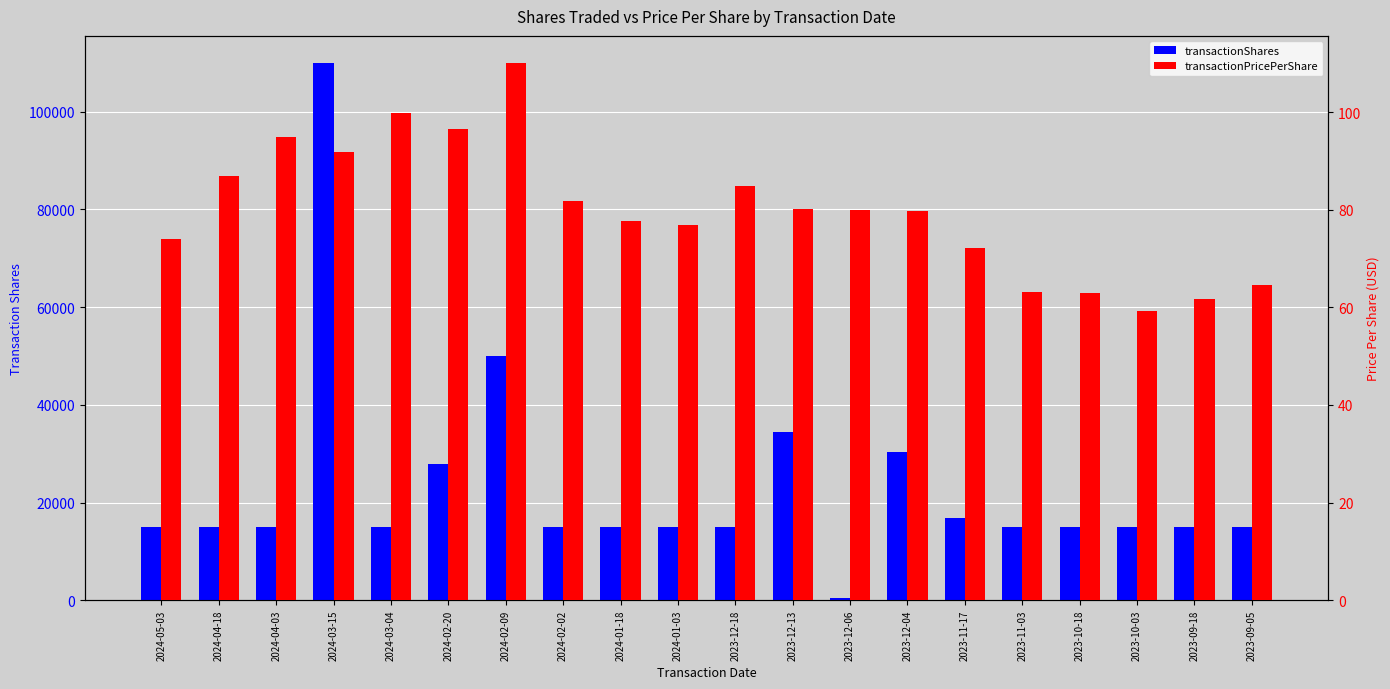

What is the value of the transactionShares bar at the 20th from the left?

15000.0